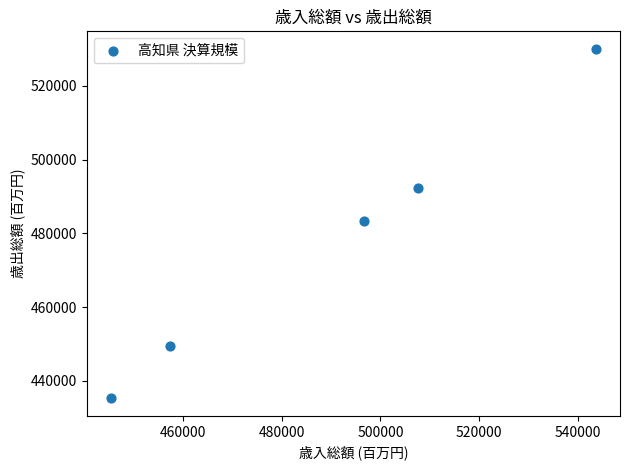

What is the average X value?

490129